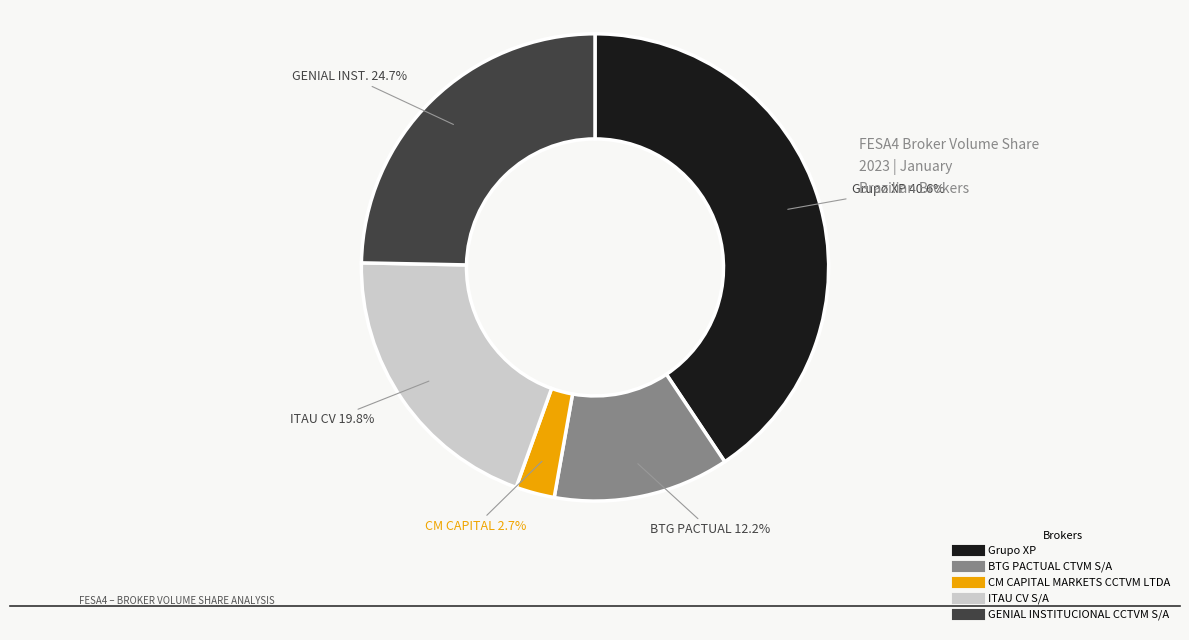

To the nearest percent, what percentage of the pie is ITAU CV S/A?

20%